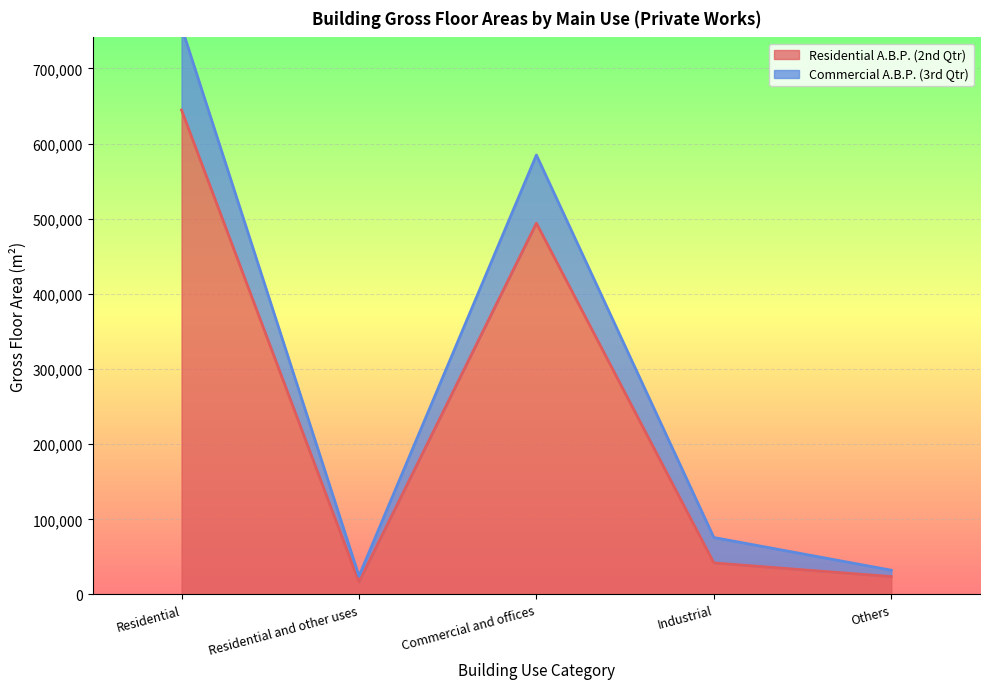

True or false: Commercial A.B.P. (3rd Qtr) and Residential A.B.P. (2nd Qtr) cross at least once.

False